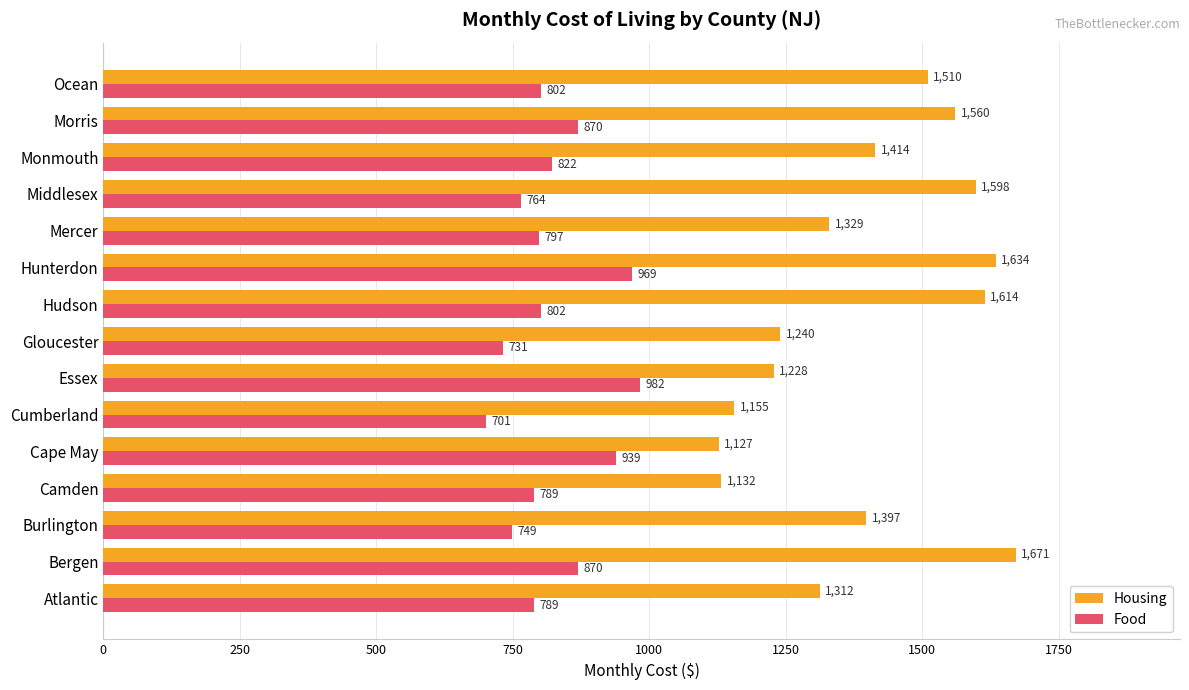

What is the difference between the highest and lowest values at Camden?

343